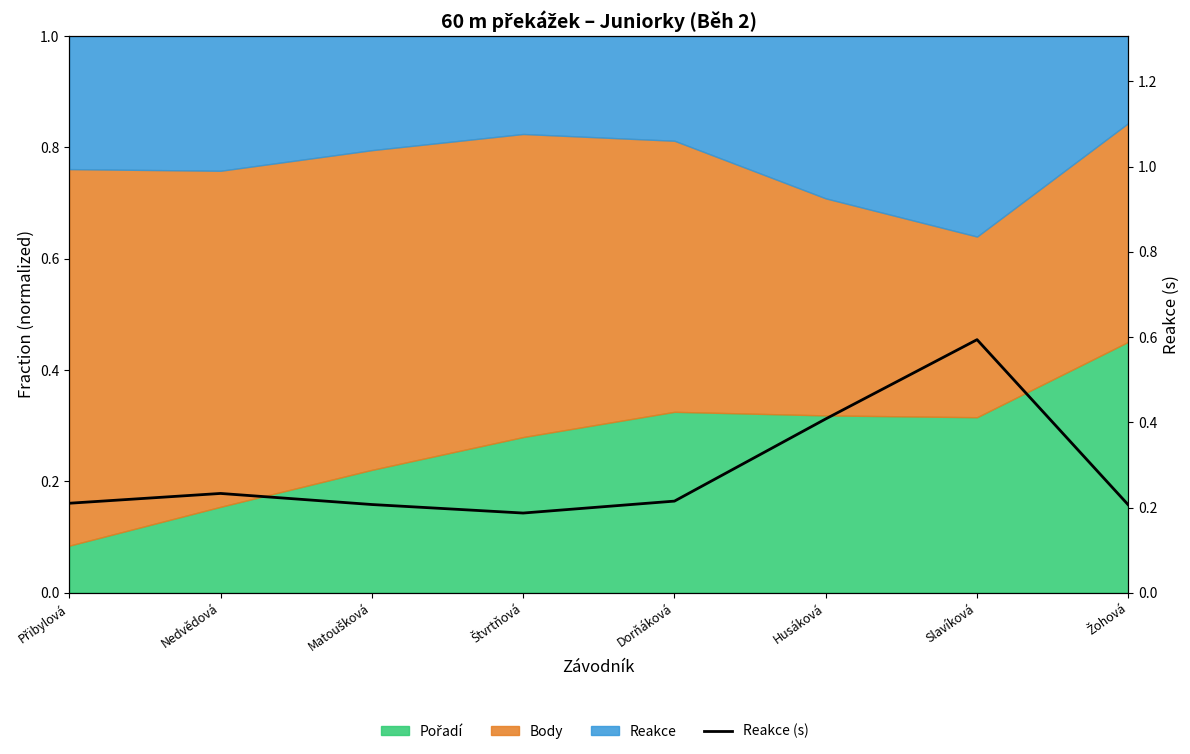

What is the change in value from Husáková to Žohová?

-0.2